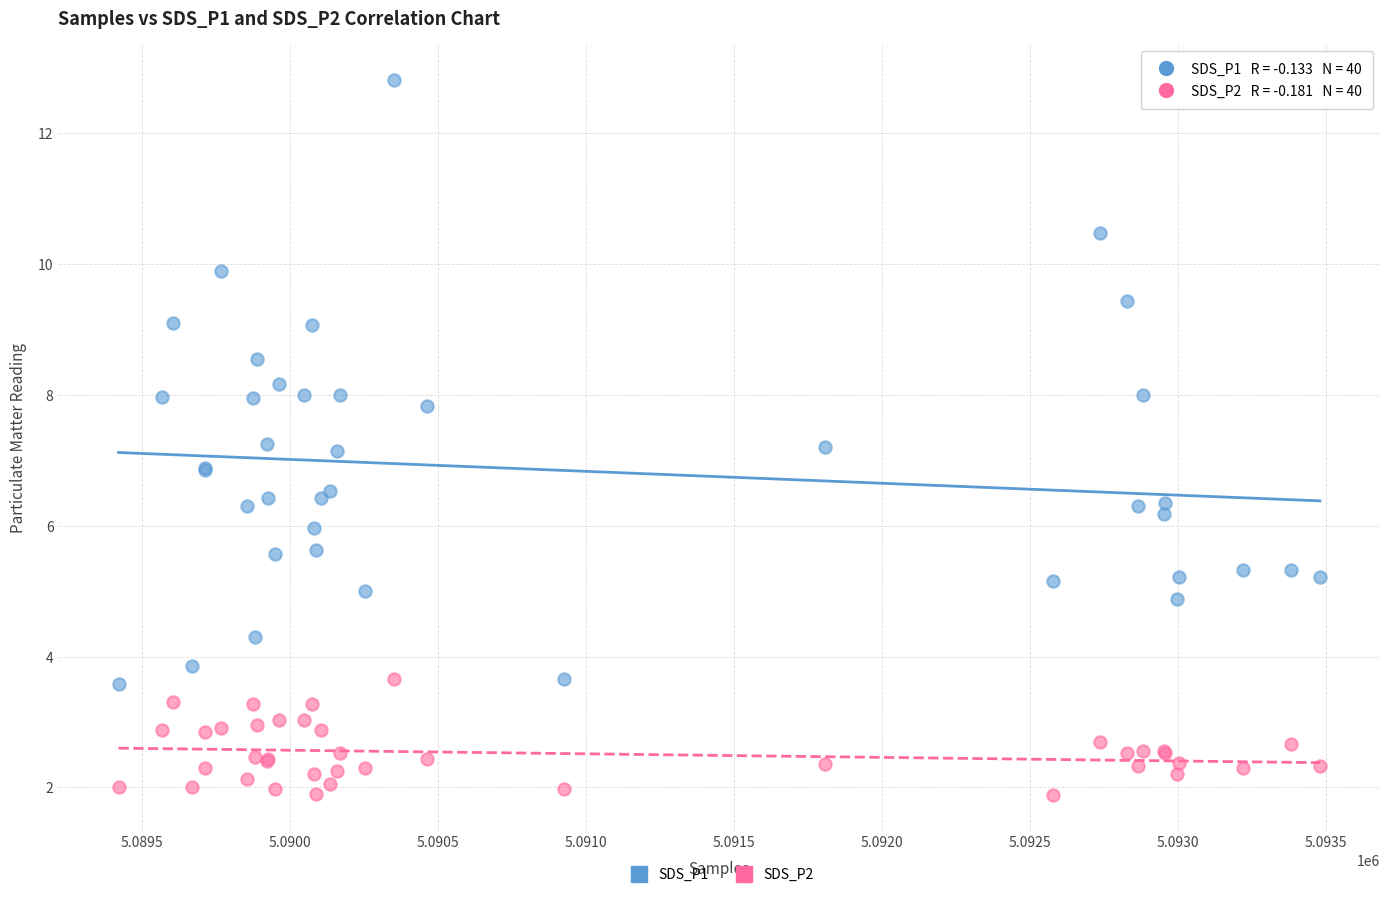

What are all the series names shown in the legend?

SDS_P1, SDS_P2